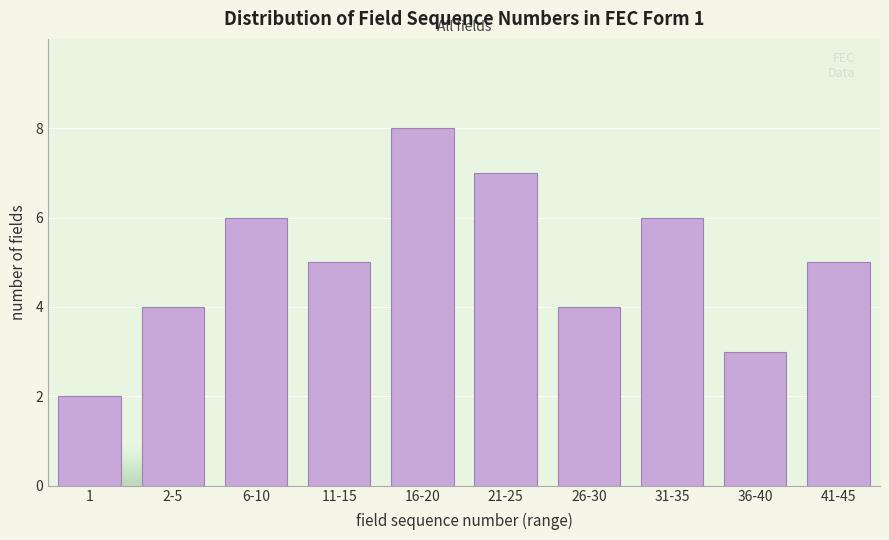

Reading left to right, extract all data points from this chart.

1=2	2-5=4	6-10=6	11-15=5	16-20=8	21-25=7	26-30=4	31-35=6	36-40=3	41-45=5